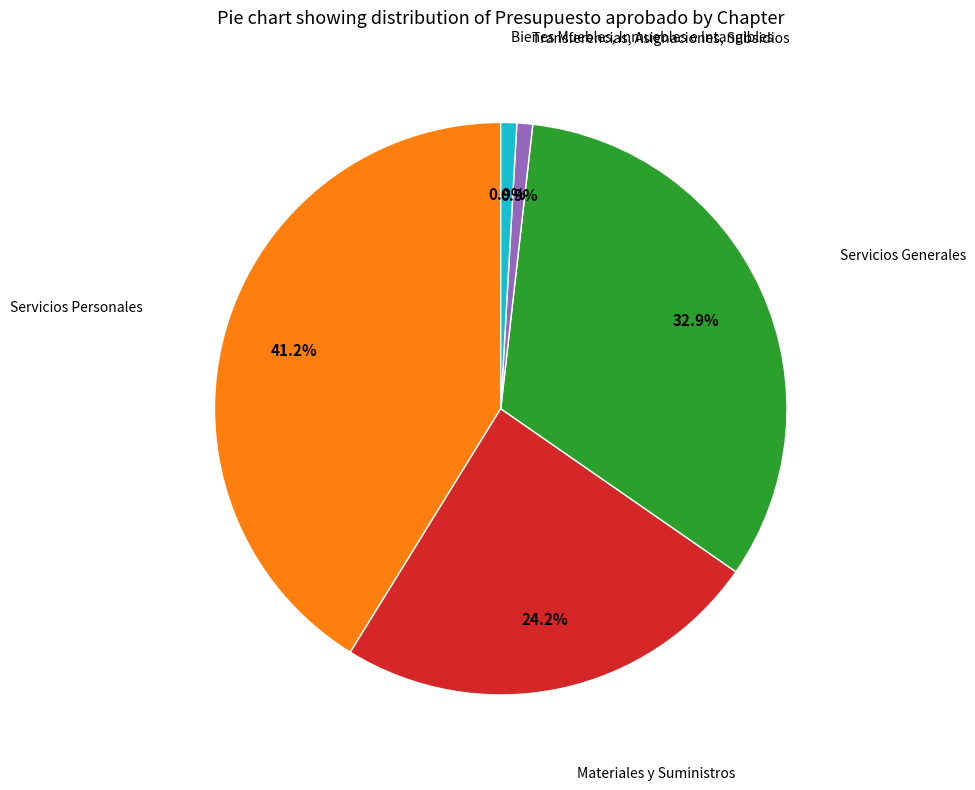

Does any single category account for the majority?

No